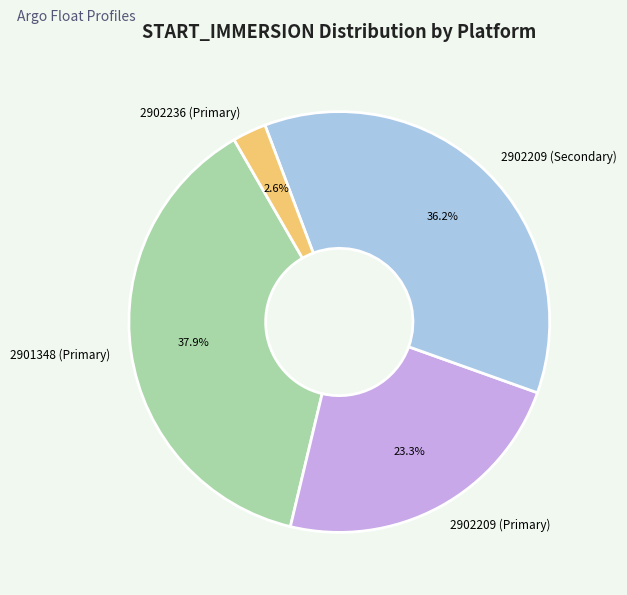

Which category has the biggest portion of the pie?

2901348 (Primary)